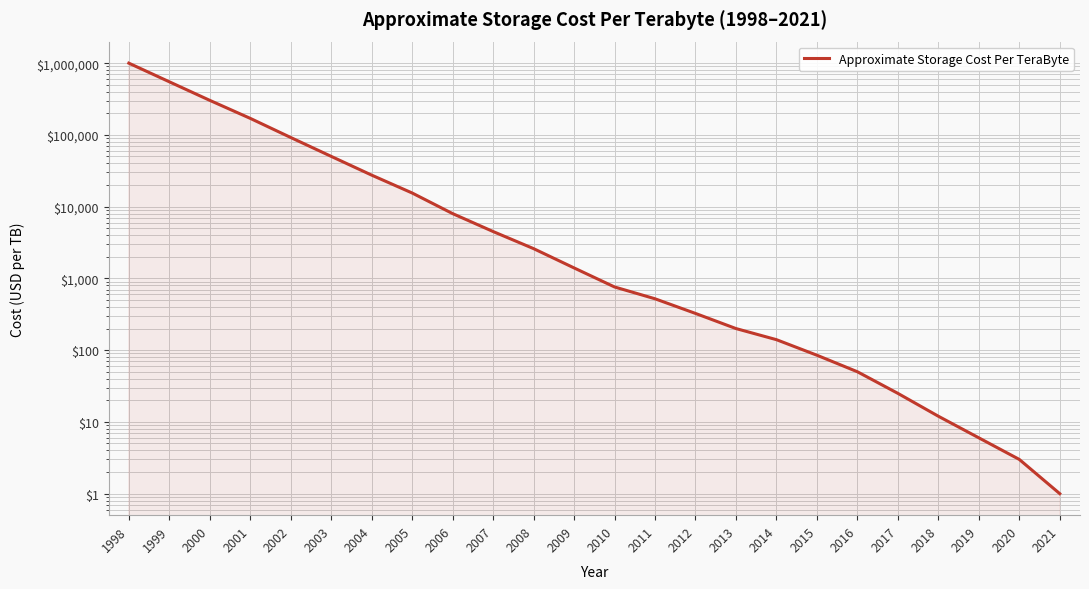

What is the change in value from 1998 to 2010?

-999240